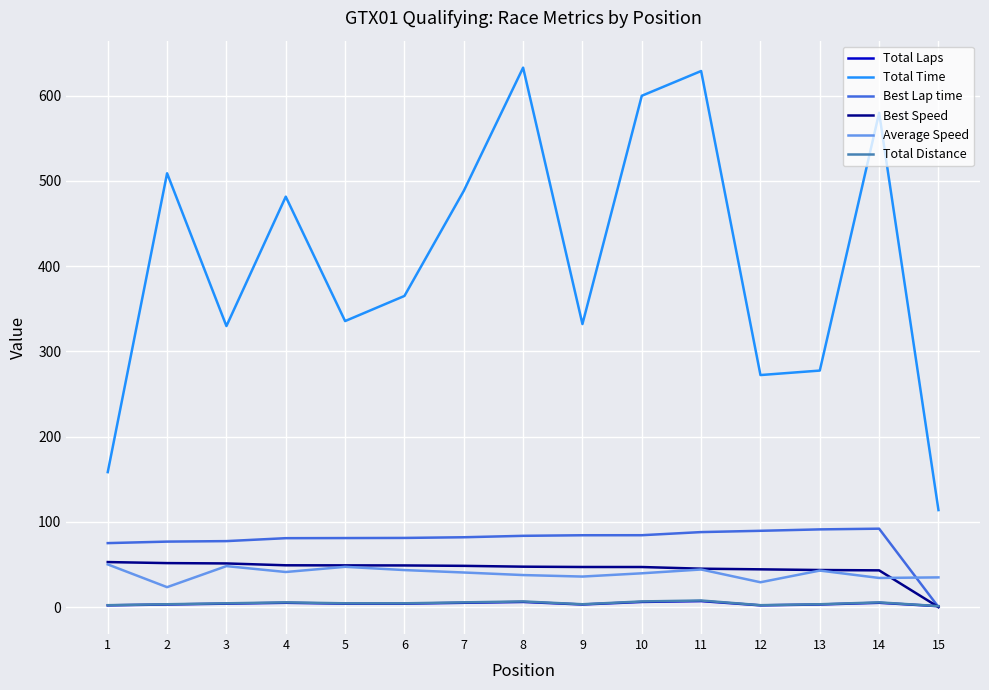

The Best Lap time series shows 109.6 at 5. True or false?

False